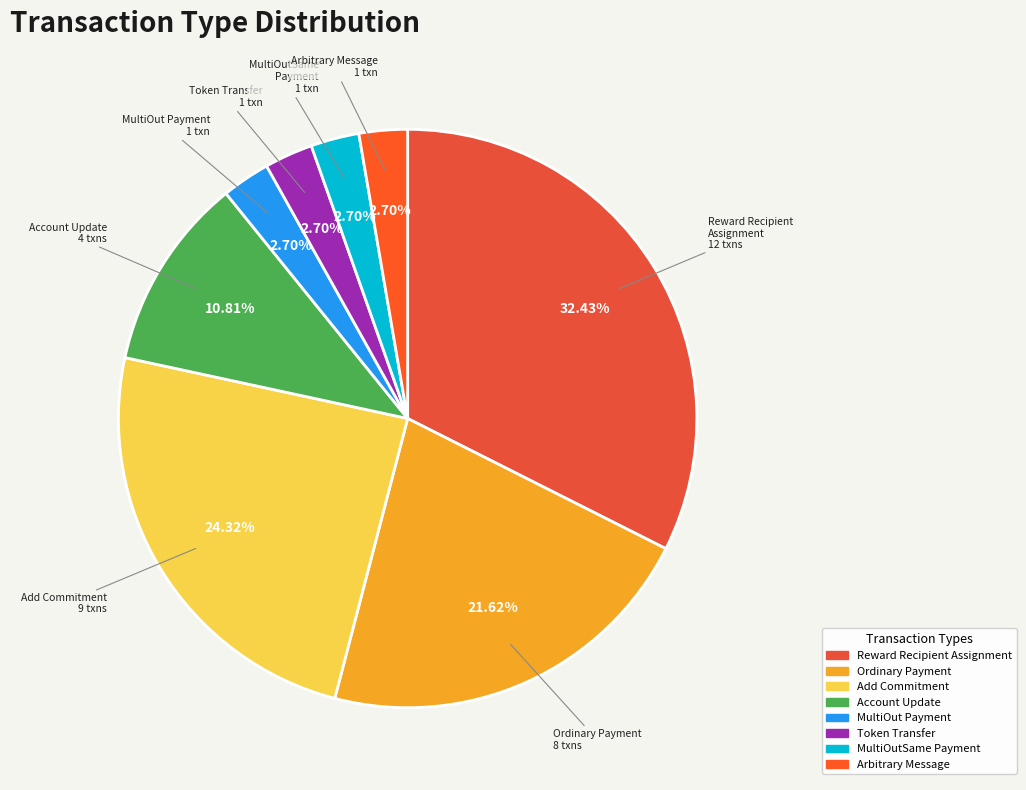

Combined, what portion of the pie is Ordinary Payment and Arbitrary Message?

24.3%